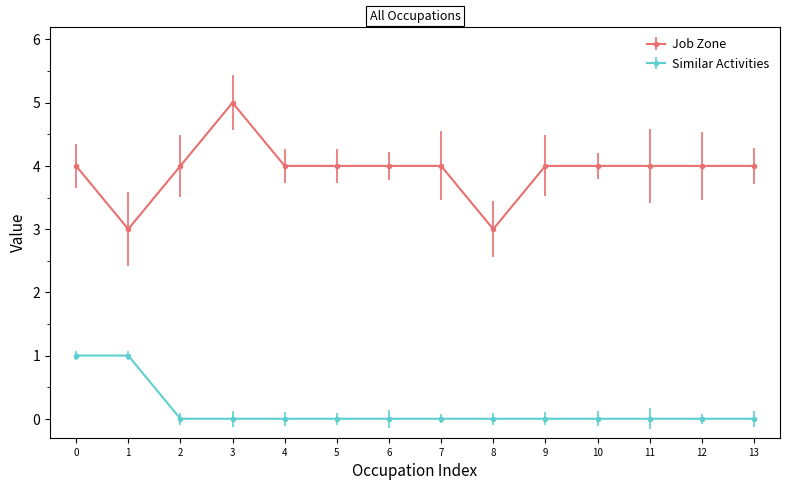

What is the value of the Job Zone point at the 12th from the left?

4